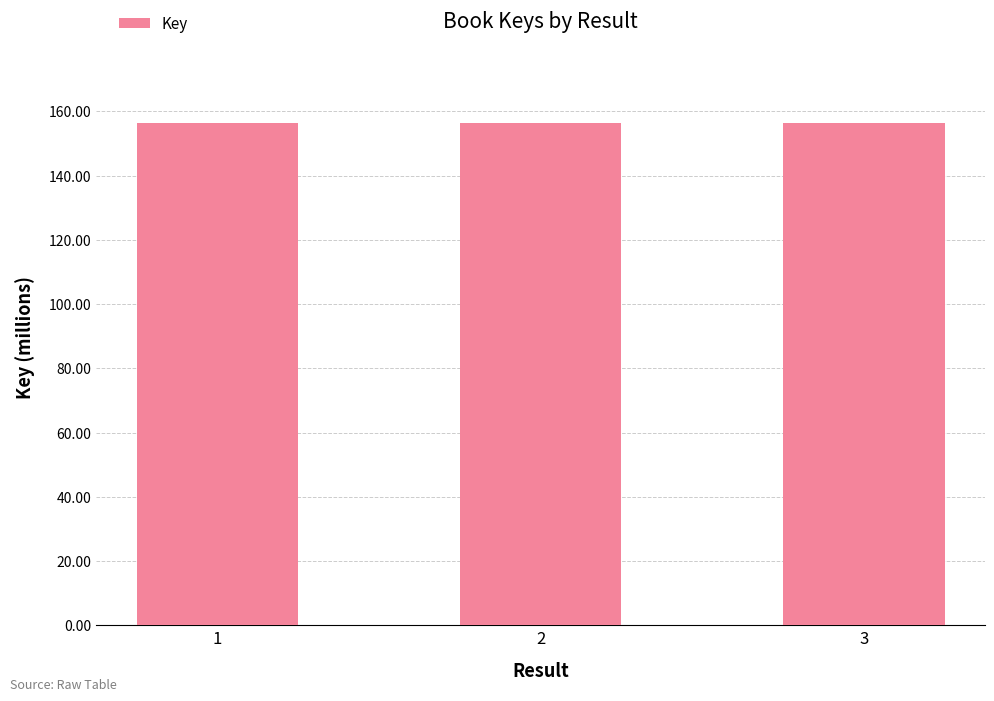

Reading left to right, extract all data points from this chart.

1=156299661	2=156297240	3=156296405